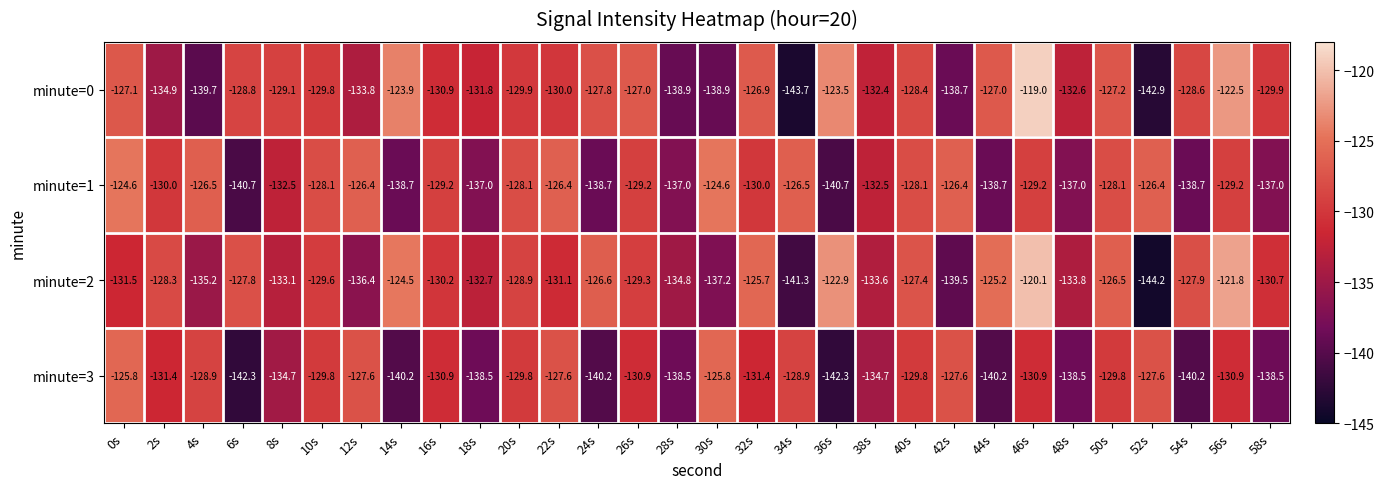

At which category is the sum across all series the highest?

46s